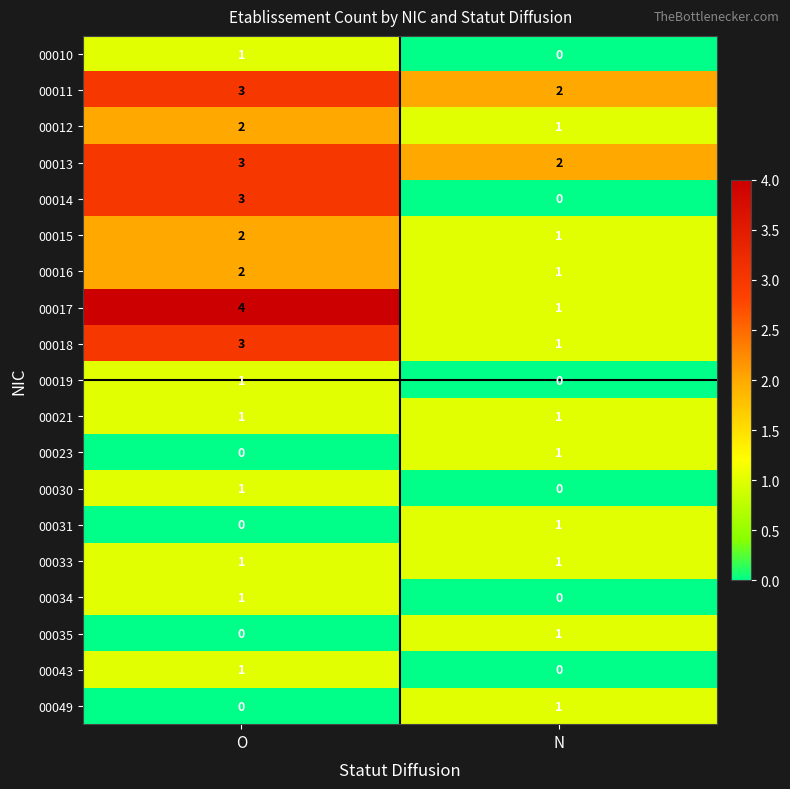

Which label corresponds to the largest value in the chart?

O